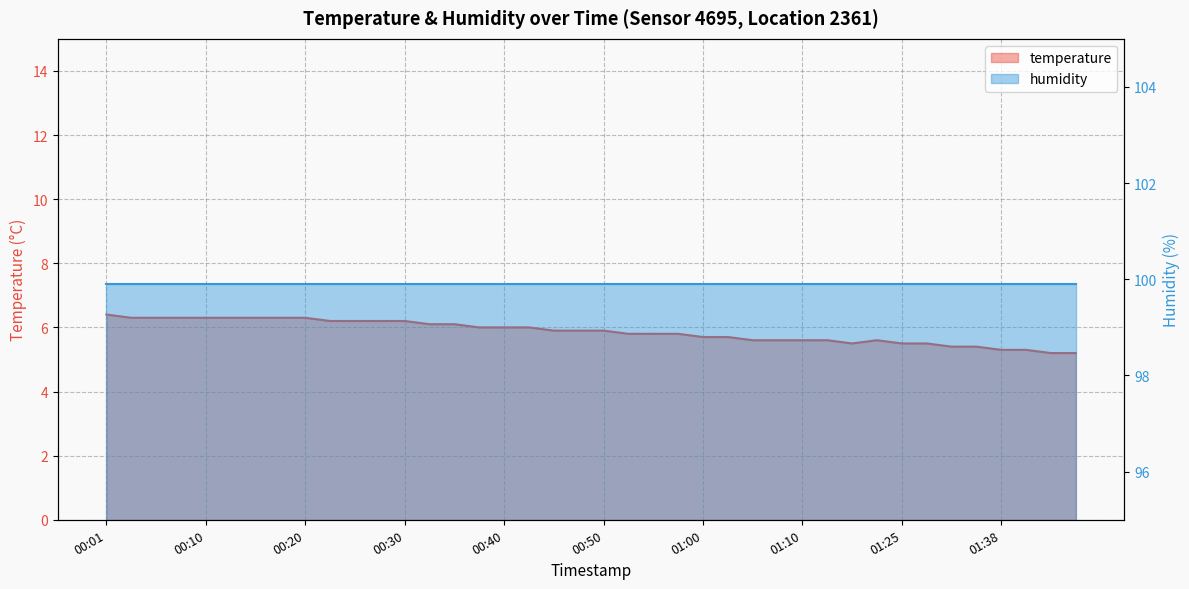

What is the sum of the values at 00:23 and 00:42?

12.2